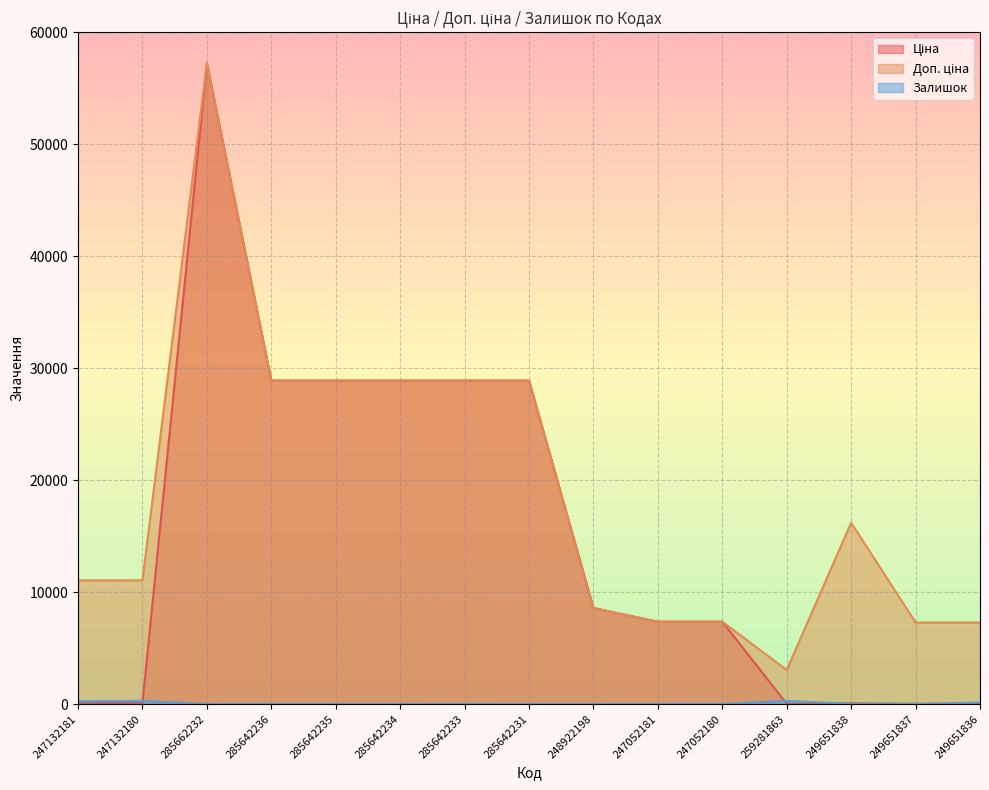

What is the difference between the second highest and second lowest values in the Залишок series?

308.0